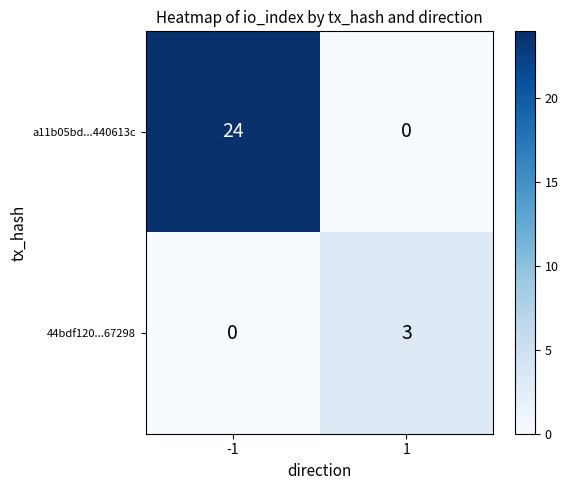

What is the total value across all series at 1?

3